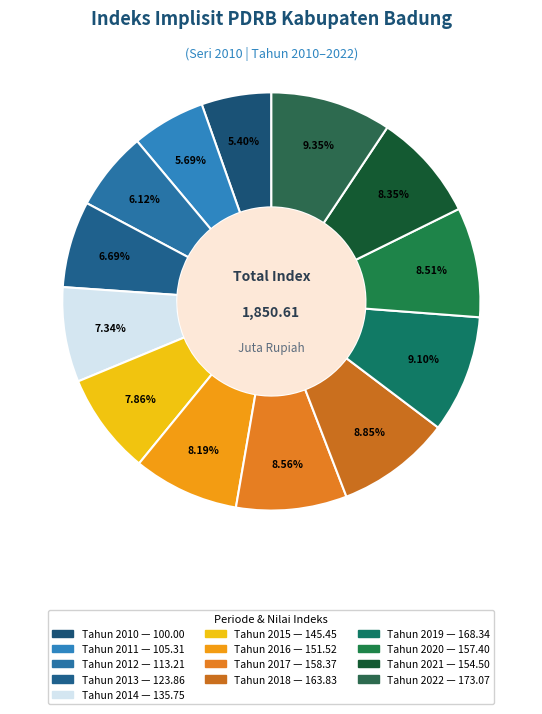

To the nearest percent, what portion does Tahun 2018 represent?

9%